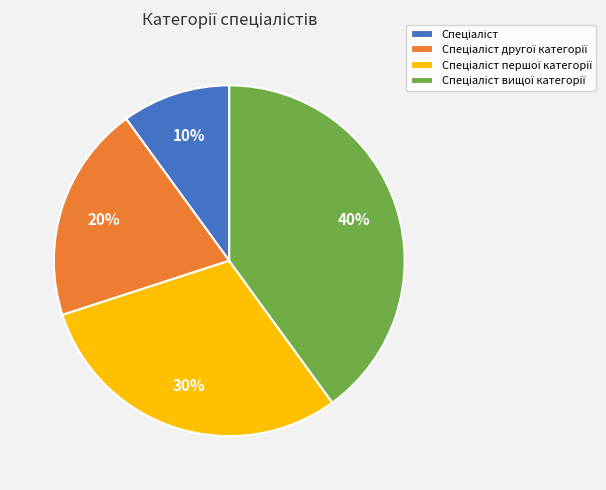

To the nearest percent, what is the difference between the largest and smallest slice percentages?

30%